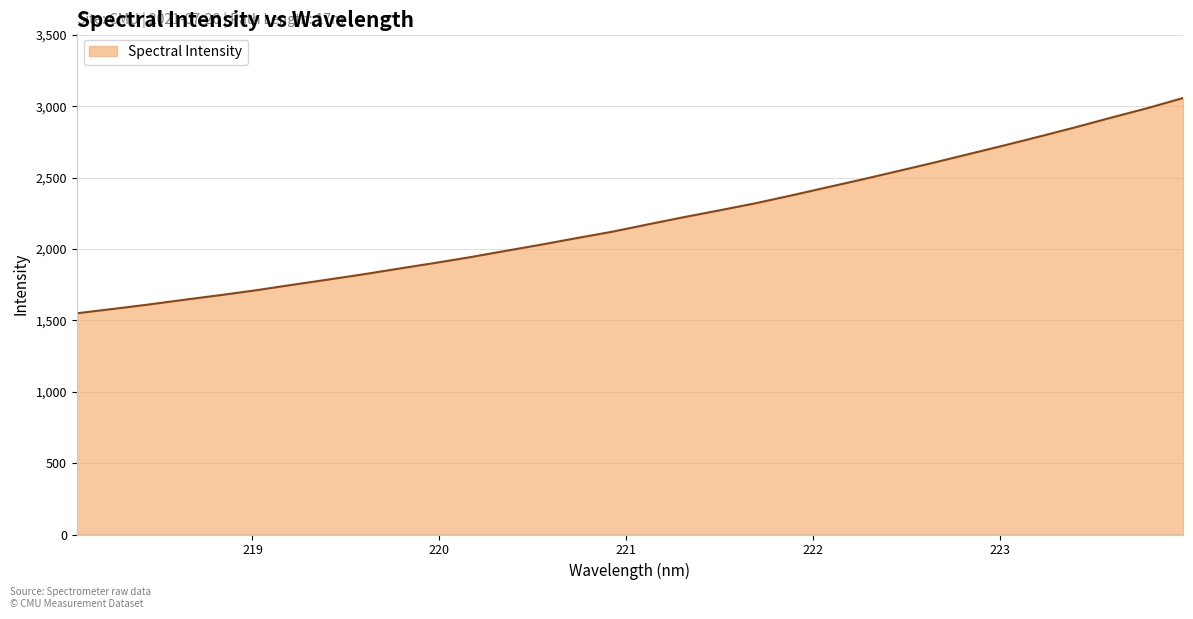

What is the smallest value displayed?

1550.0